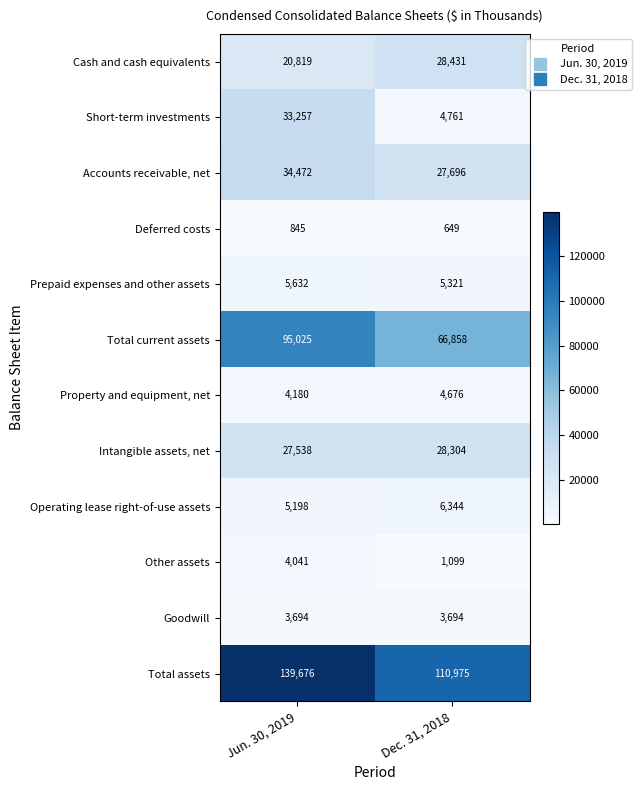

What is the total value across all series at Jun. 30, 2019?

374377